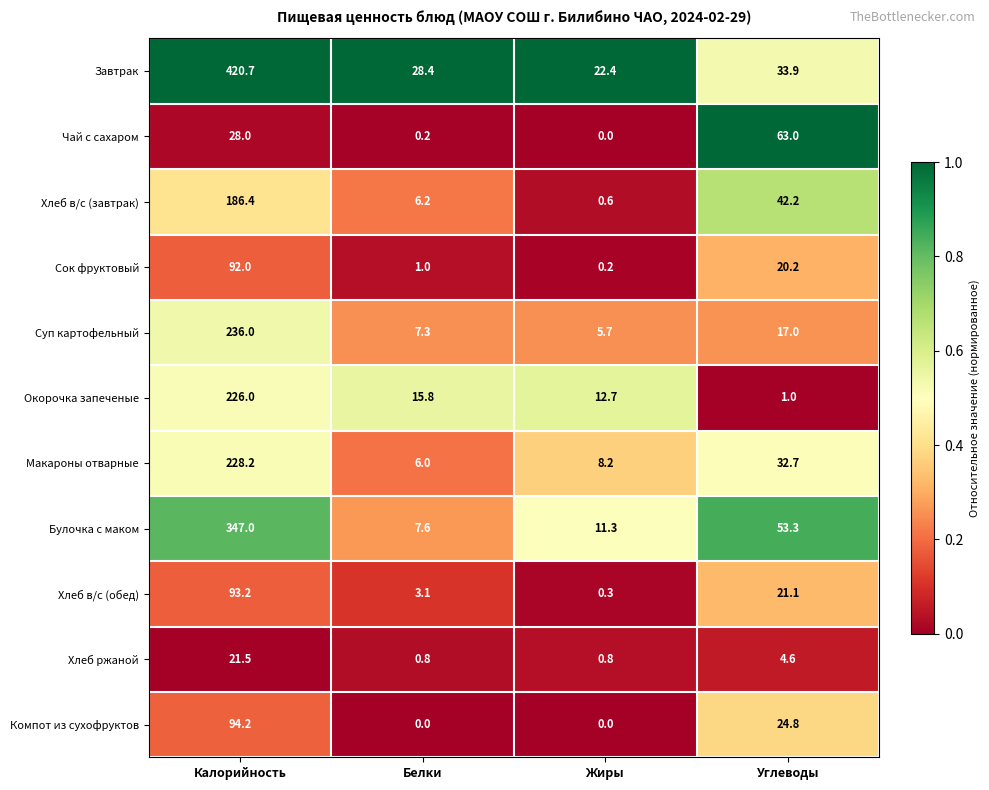

Which category has the highest value across all series?

Калорийность